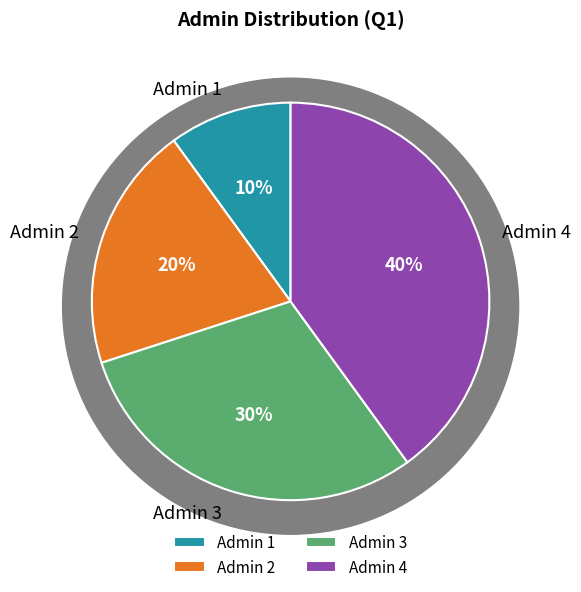

To the nearest percent, what is the combined percentage of Admin 4 and Admin 1?

50%